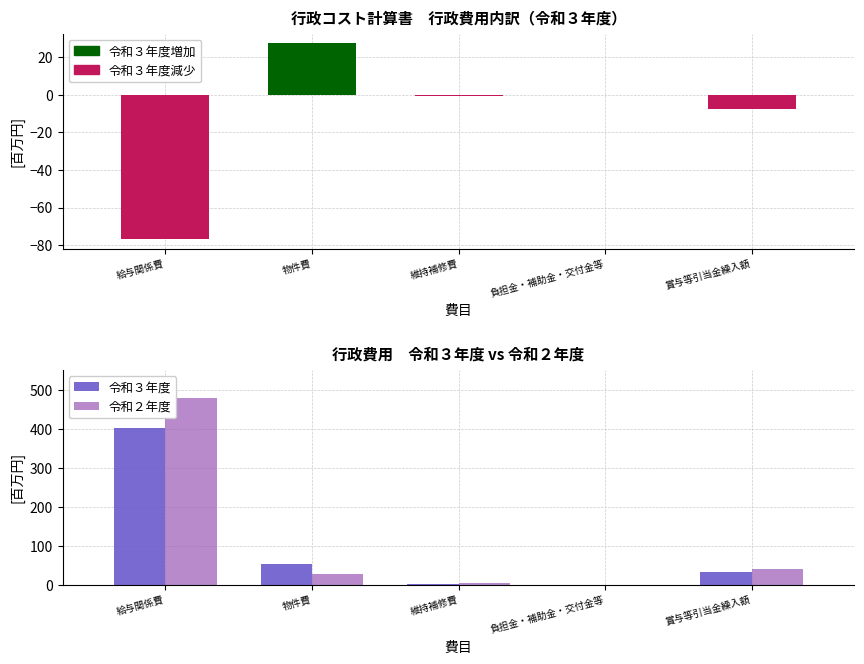

What is the spread (max minus min) of values at 給与関係費?

76.6